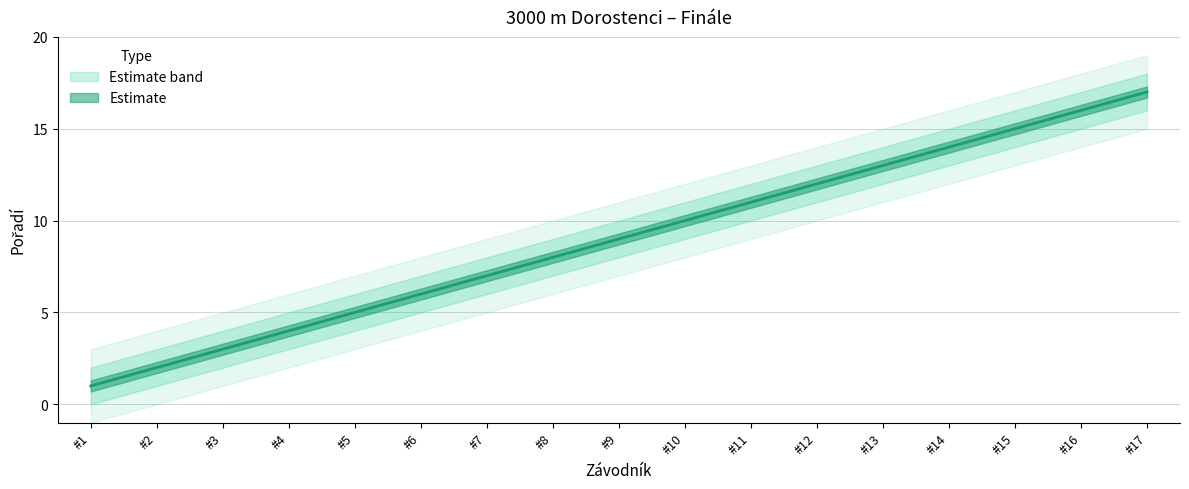

What is the value of the Pořadí_upper point at the 17th from the left?

18